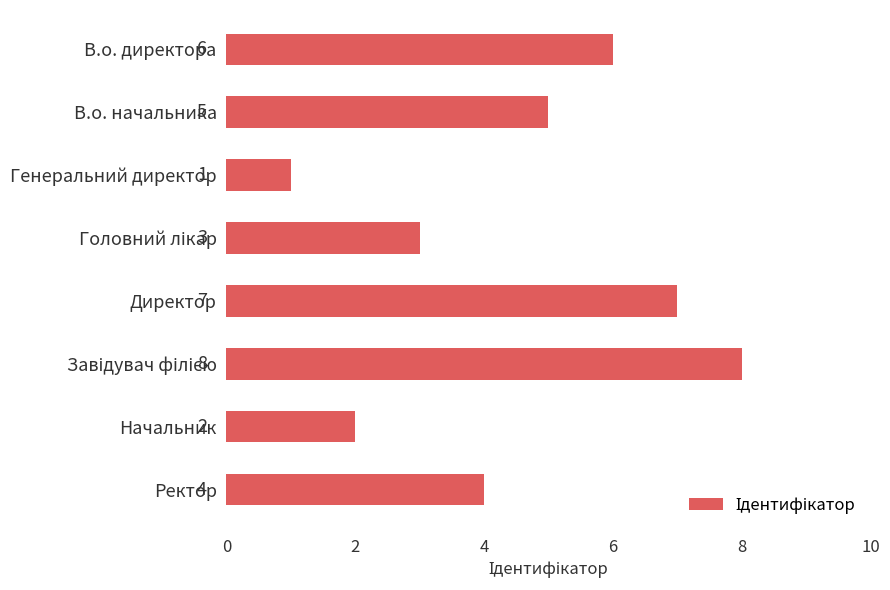

What is the greatest value displayed?

8